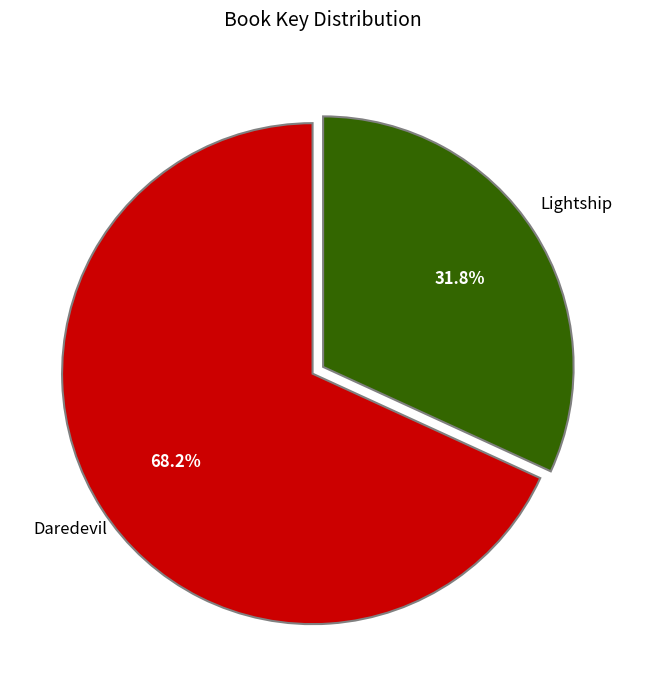

How many segments does this pie chart have?

2